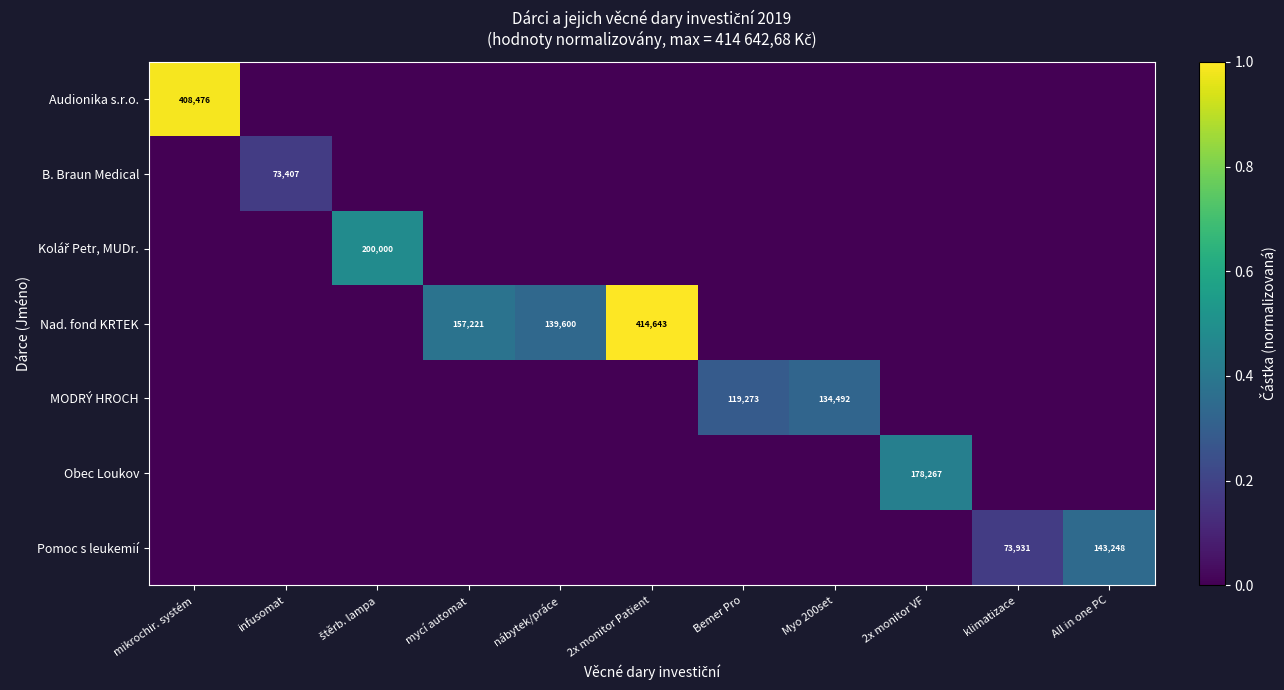

The value of Pomoc s leukemií at All in one PC is 214878. True or false?

False